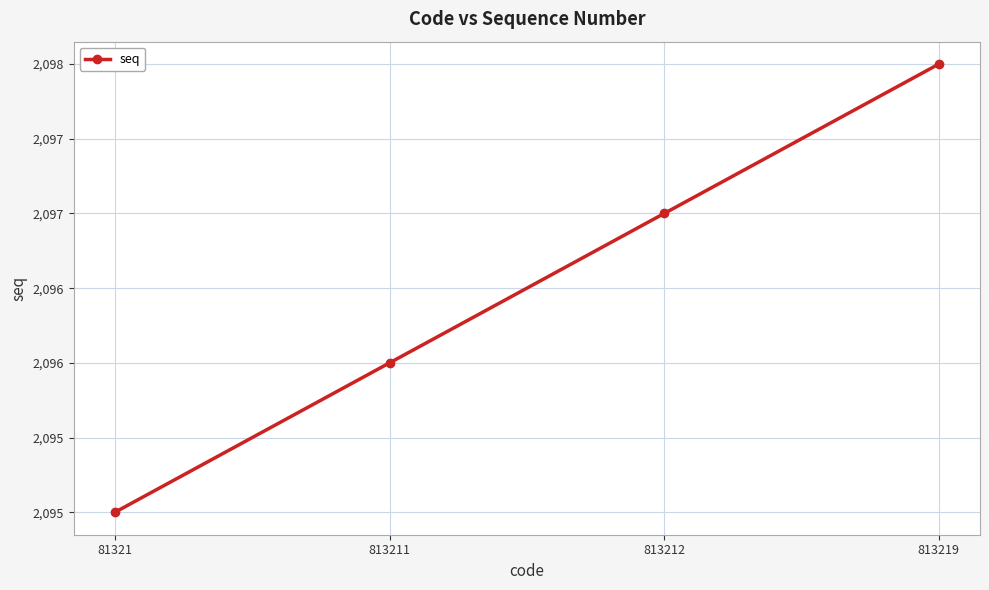

Does the chart have visible grid lines?

Yes